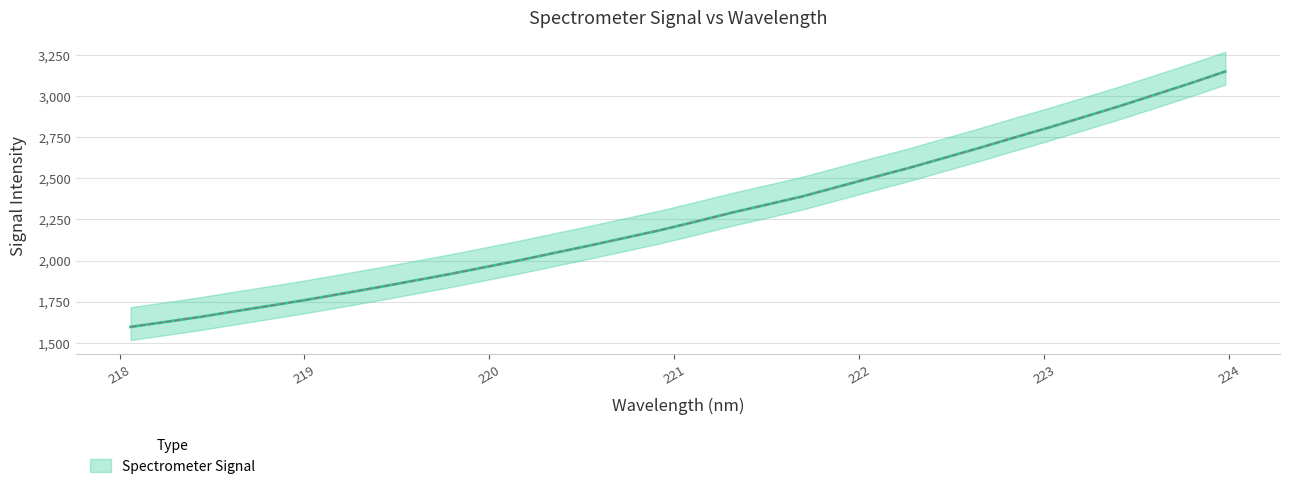

What value does the data have at 223.9802?

3150.5